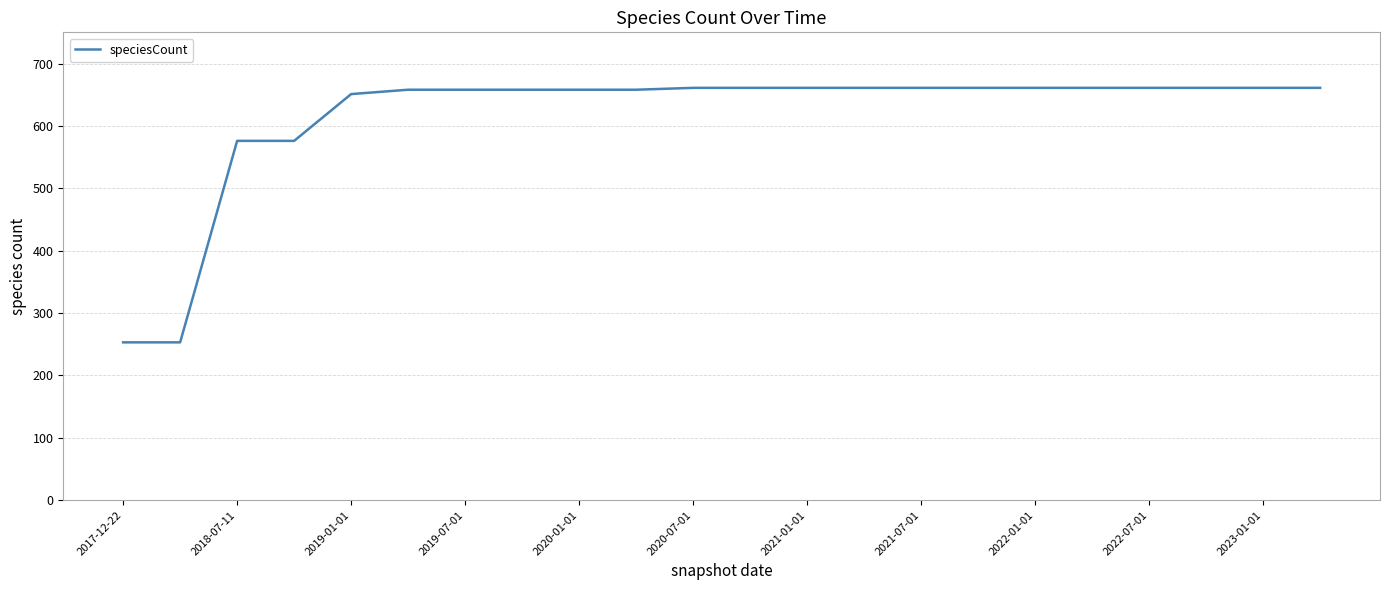

What is the average value?

615